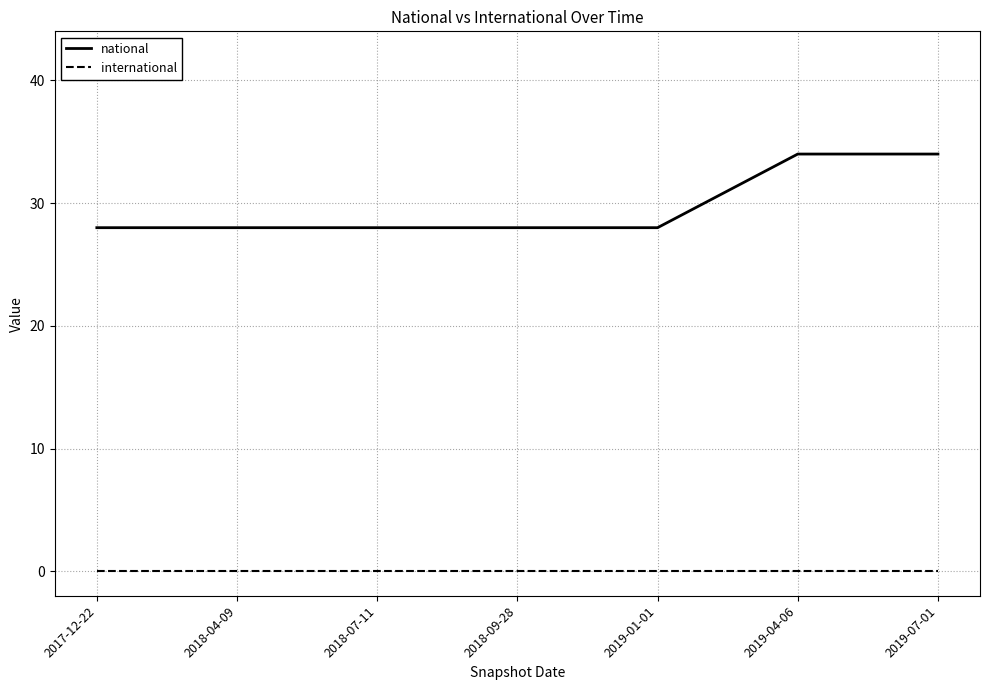

Which series has the largest total across all categories?

national